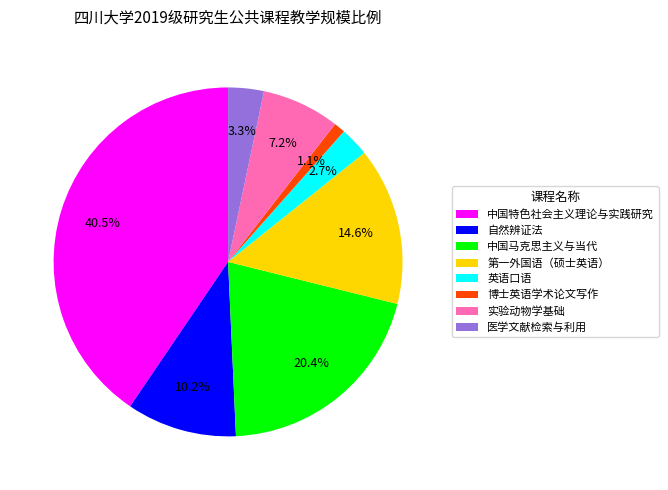

True or false: 第一外国语（硕士英语） accounts for 5% of the total.

False